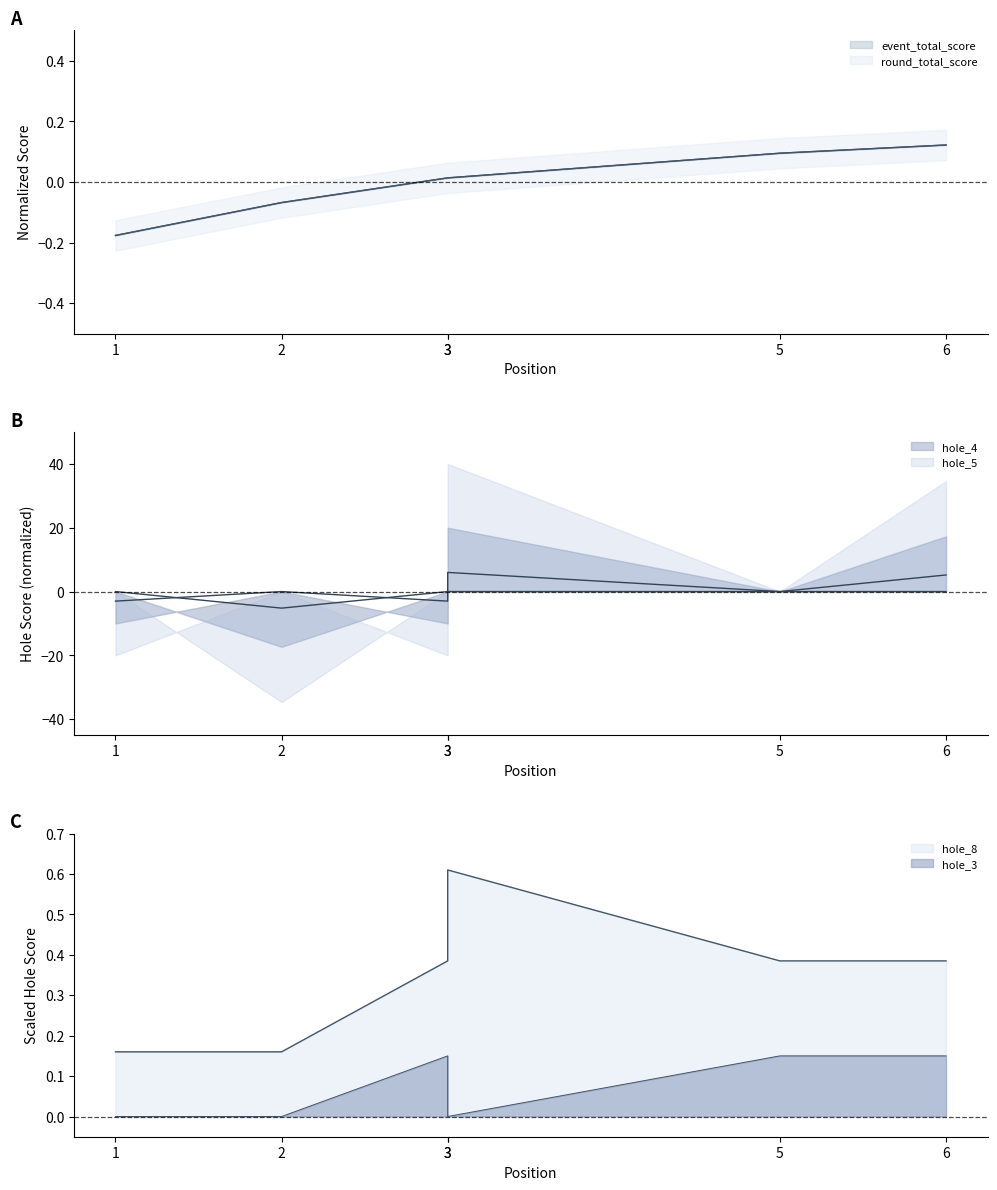

At 6, list the series in order from smallest to largest.

hole_5, event_total_score, round_total_score, hole_3, hole_8, hole_4